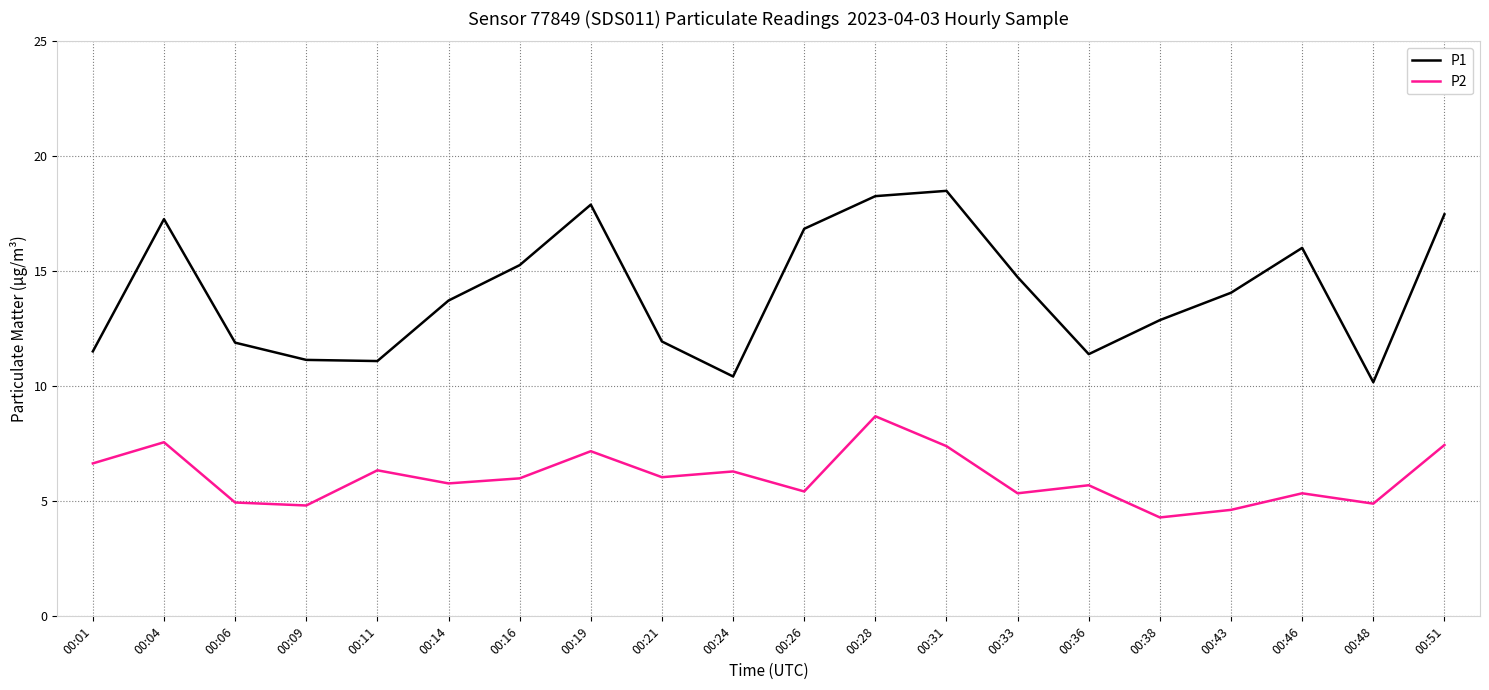

Which series has the largest total across all categories?

P1